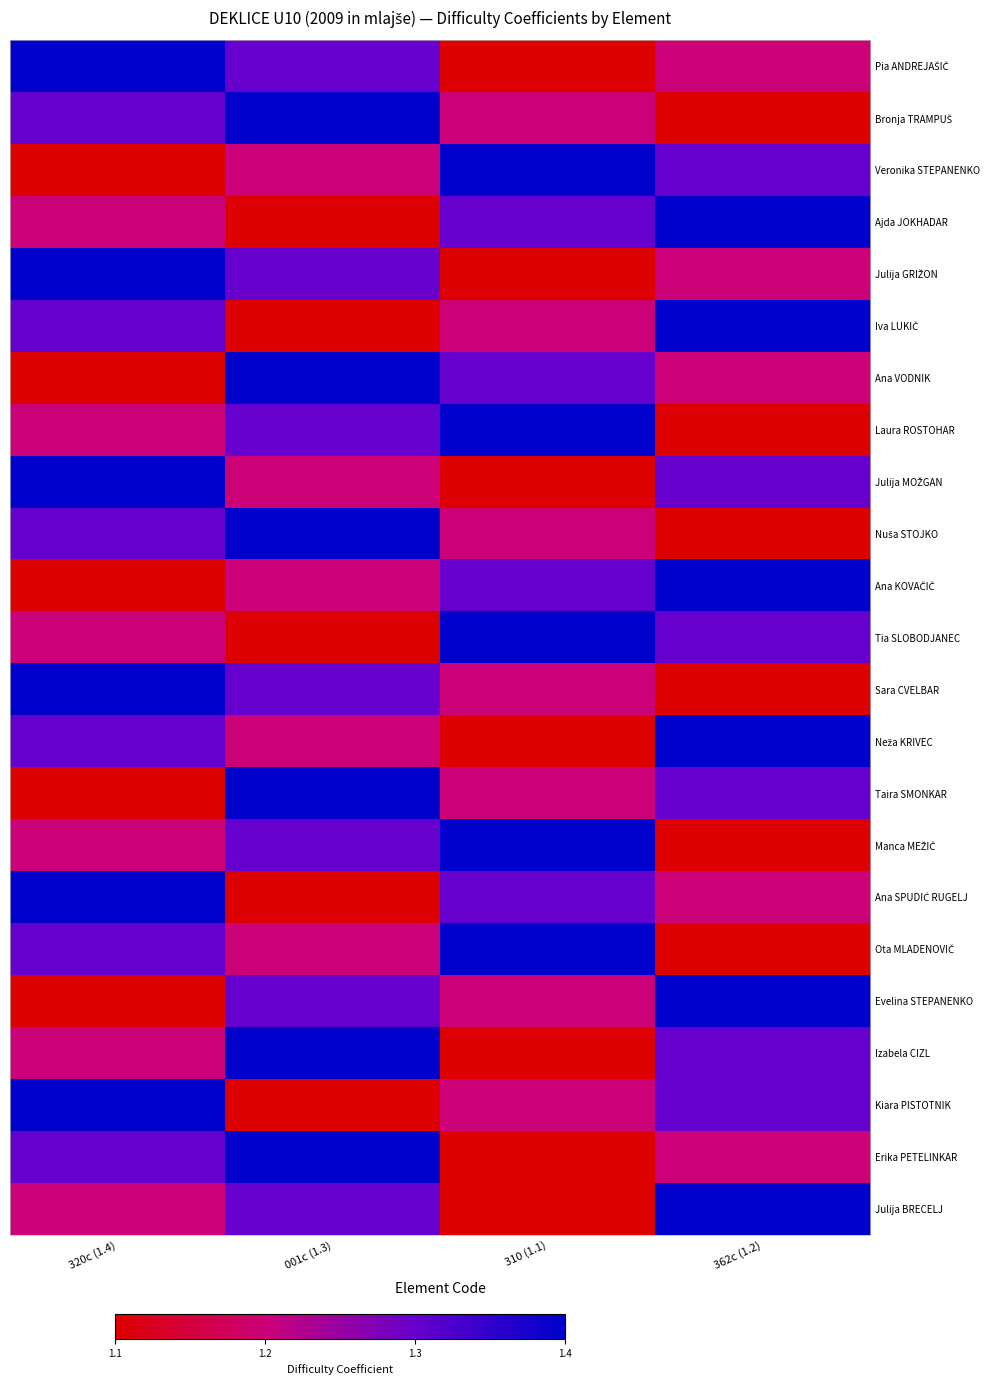

What is the spread (max minus min) of values at 310 (1.1)?

0.3